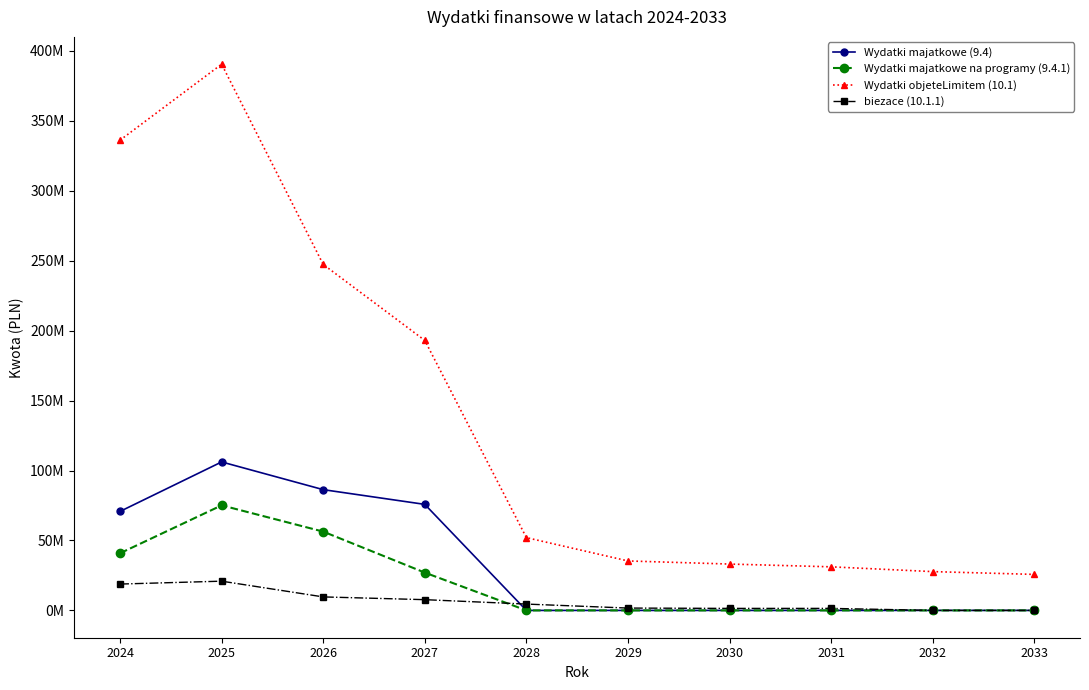

Rank the categories by Wydatki objeteLimitem (10.1) value from highest to lowest.

2025, 2024, 2026, 2027, 2028, 2029, 2030, 2031, 2032, 2033